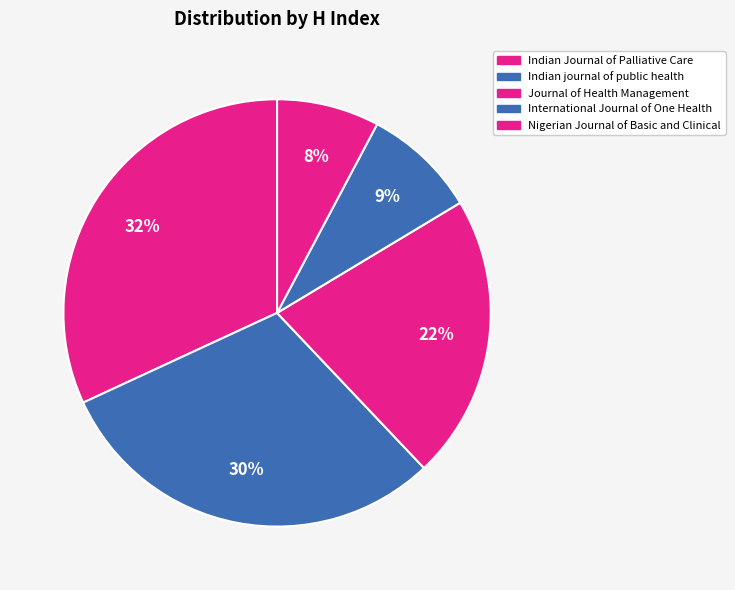

To the nearest percent, what percentage of the pie is International Journal of One Health?

9%